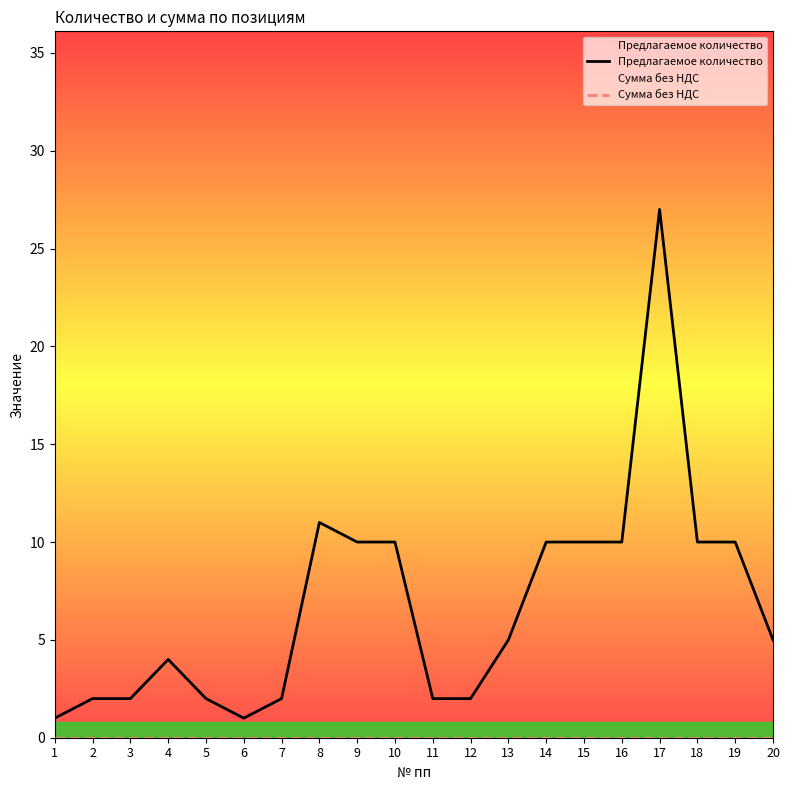

True or false: Сумма без НДС has a value of 0 at 12.

True